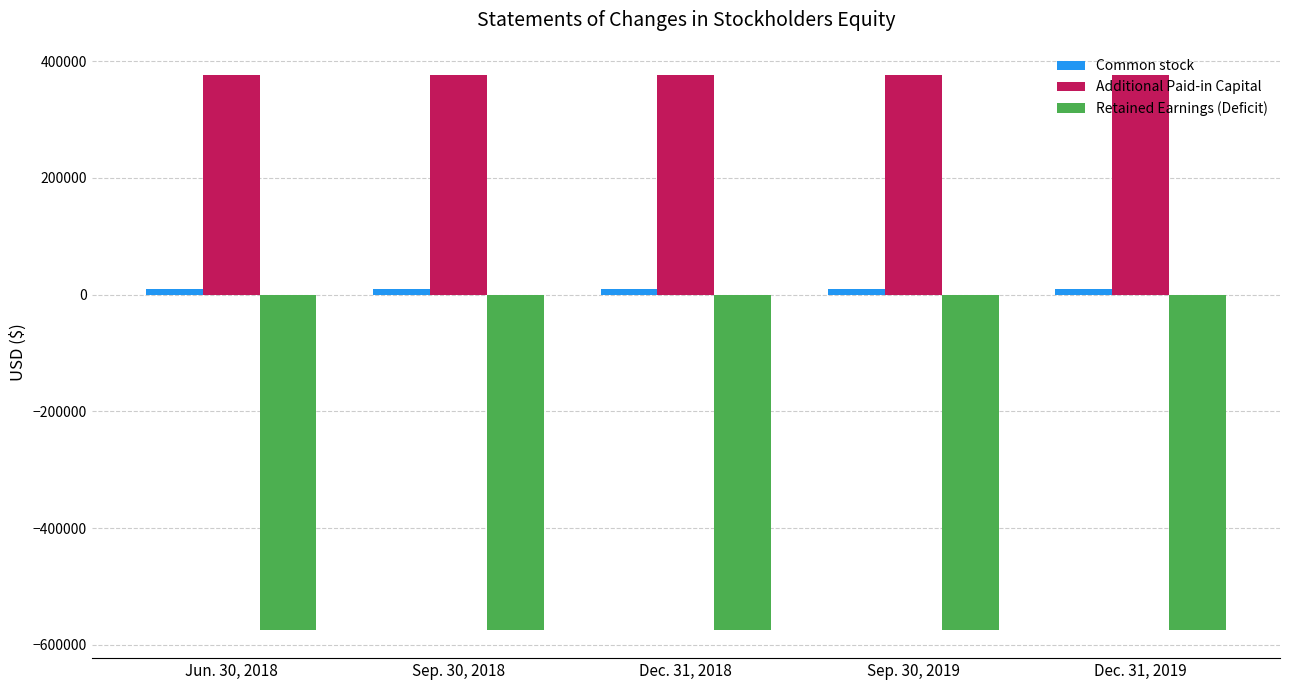

What is the minimum value for Additional Paid-in Capital?

376985